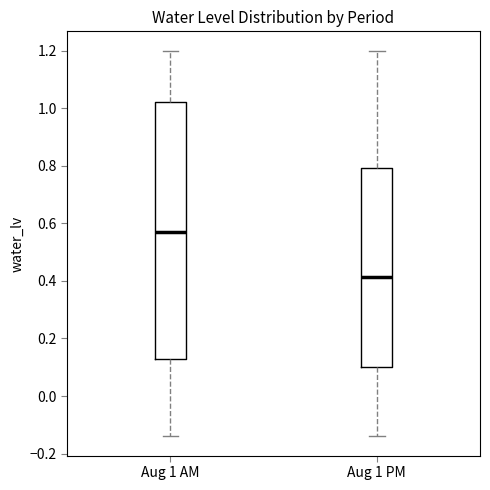

Which box is the tallest, from its lower edge to its upper edge?

Aug 1 AM